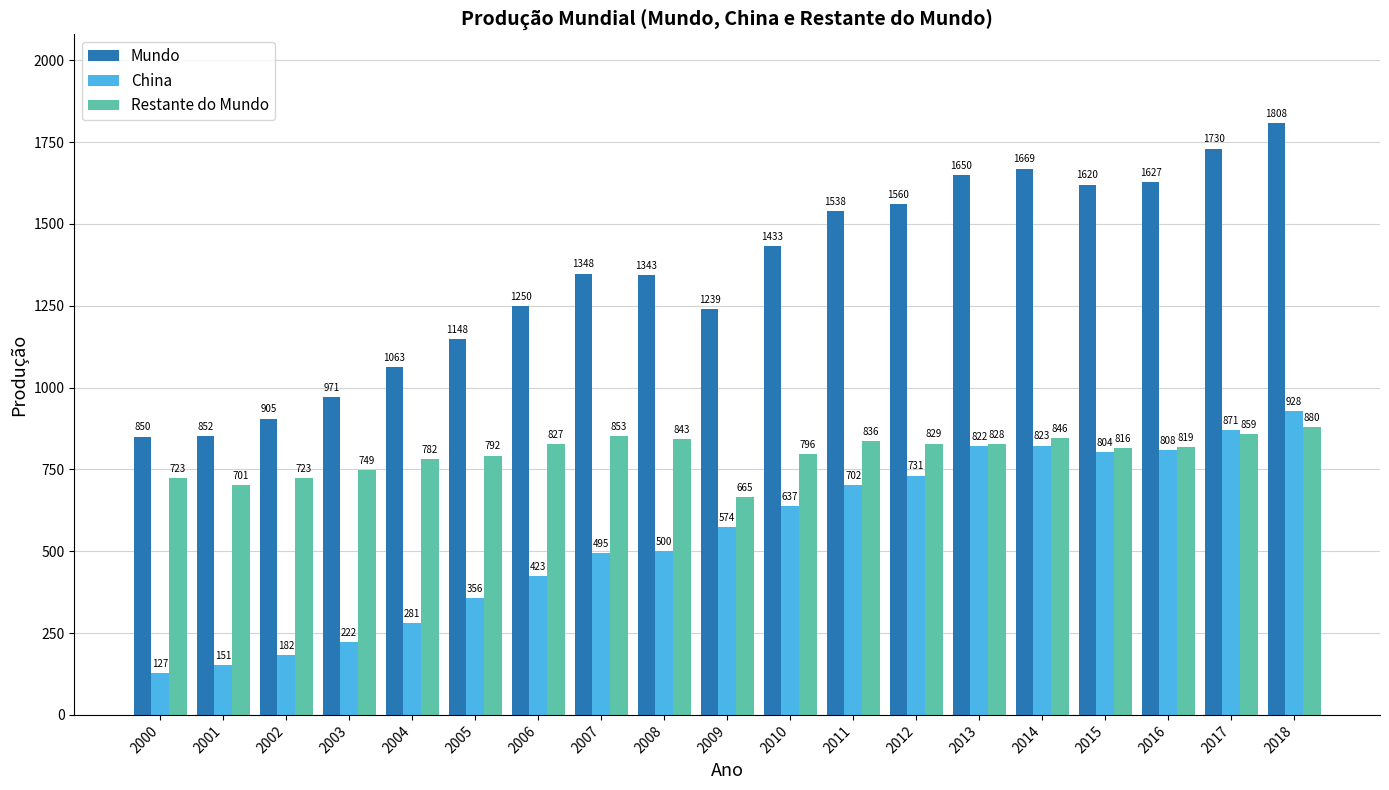

Where is Mundo nearest to the value 1329?

2008